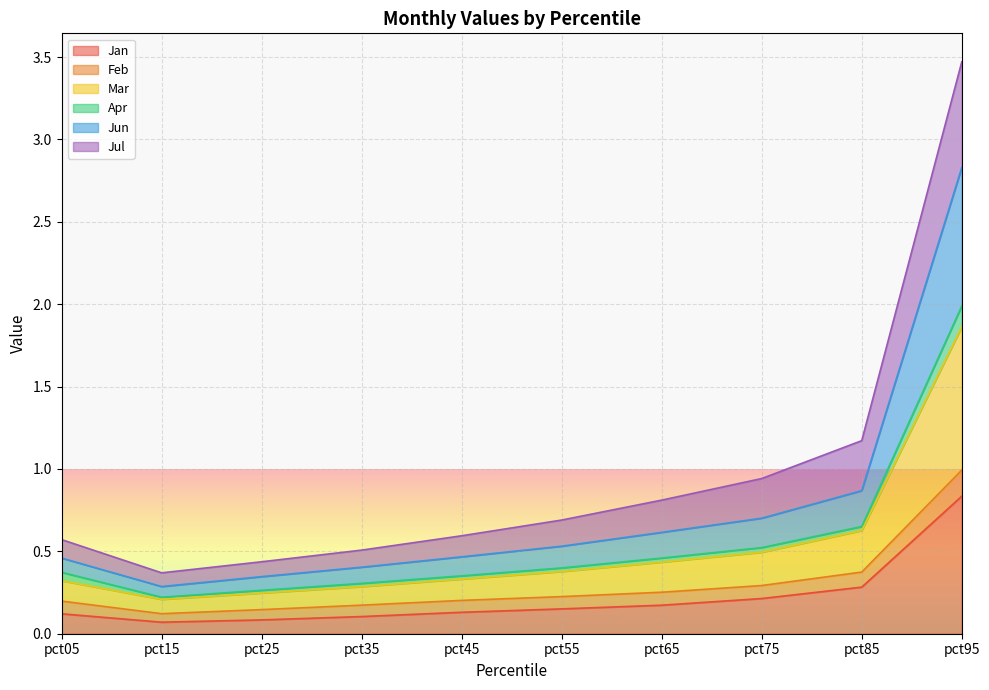

Which category has the lowest value across all series?

pct15